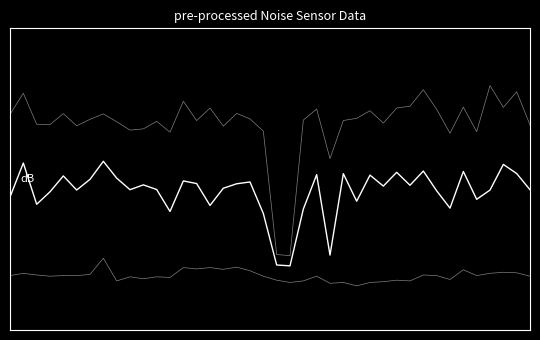

Does the chart display data point markers on the line(s)?

No